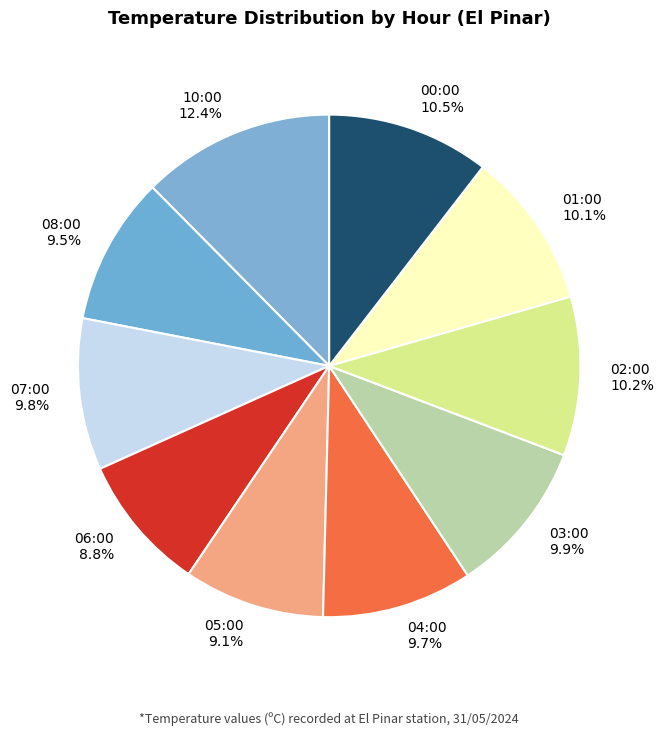

Which category has the biggest portion of the pie?

10:00